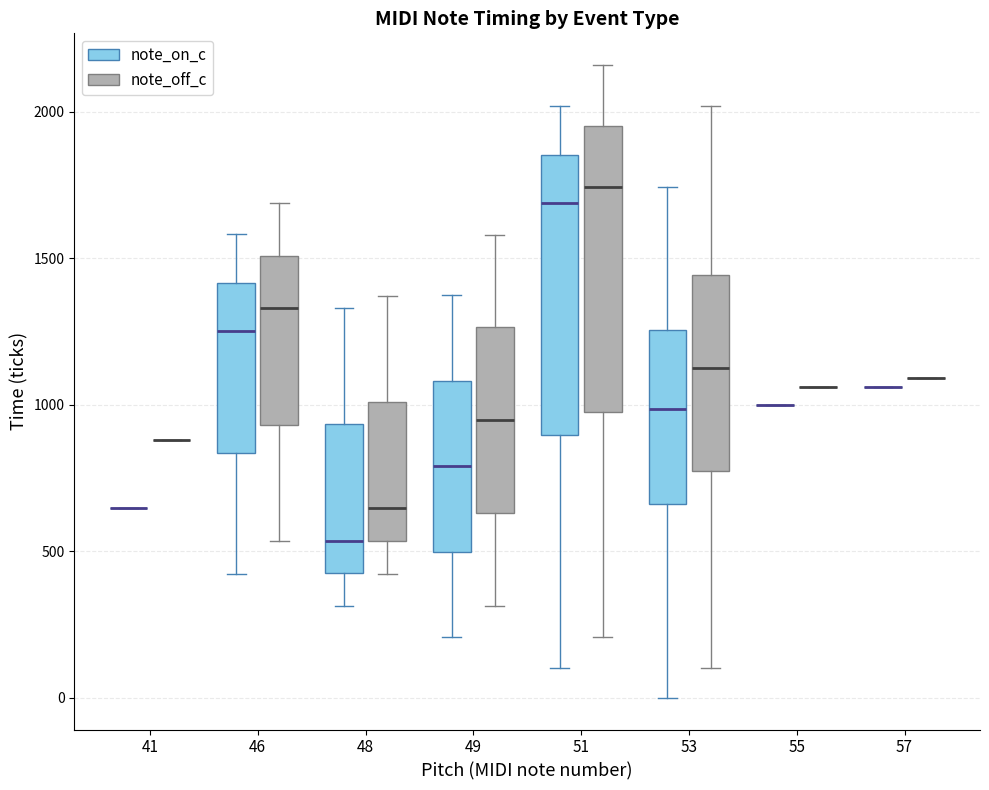

Reading left to right, read every box against the y-axis: the position of its median line, the range the box covers, and the ends of its whiskers. The values are not printed on the chart, so give them approximately, as read against the axis.

41 (note_on_c): box collapsed to a line at 650, whiskers 650 to 650
41 (note_off_c): box collapsed to a line at 900, whiskers 900 to 900
46 (note_on_c): median 1250, box 850 to 1400, whiskers 400 to 1600
46 (note_off_c): median 1350, box 950 to 1500, whiskers 550 to 1700
48 (note_on_c): median 550, box 450 to 950, whiskers 300 to 1350
48 (note_off_c): median 650, box 550 to 1000, whiskers 400 to 1350
49 (note_on_c): median 800, box 500 to 1100, whiskers 200 to 1350
49 (note_off_c): median 950, box 650 to 1250, whiskers 300 to 1600
51 (note_on_c): median 1700, box 900 to 1850, whiskers 100 to 2000
51 (note_off_c): median 1750, box 950 to 1950, whiskers 200 to 2150
53 (note_on_c): median 1000, box 650 to 1250, whiskers 0 to 1750
53 (note_off_c): median 1100, box 750 to 1450, whiskers 100 to 2000
55 (note_on_c): box collapsed to a line at 1000, whiskers 1000 to 1000
55 (note_off_c): box collapsed to a line at 1050, whiskers 1050 to 1050
57 (note_on_c): box collapsed to a line at 1050, whiskers 1050 to 1050
57 (note_off_c): box collapsed to a line at 1100, whiskers 1100 to 1100